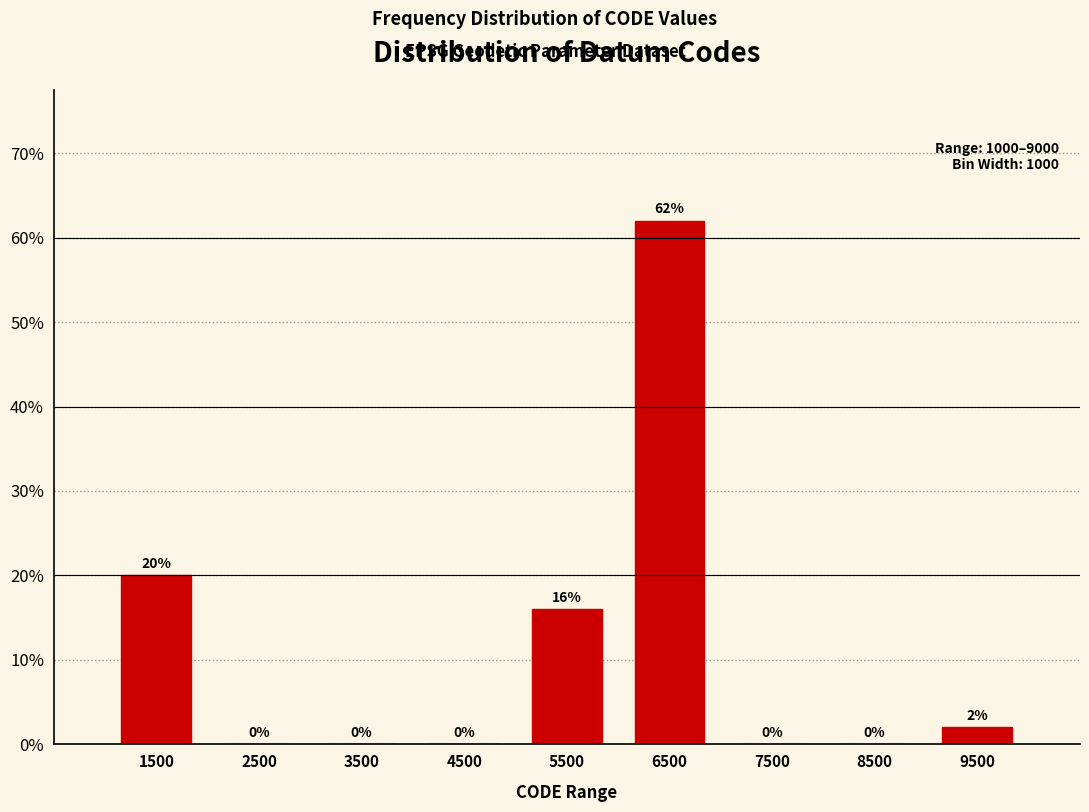

Reading left to right, transcribe this chart: for each bar, give the range it covers on the x-axis and its height.

1000 to 2000: 20
2000 to 3000: 0
3000 to 4000: 0
4000 to 5000: 0
5000 to 6000: 16
6000 to 7000: 62
7000 to 8000: 0
8000 to 9000: 0
9000 to 10000: 2